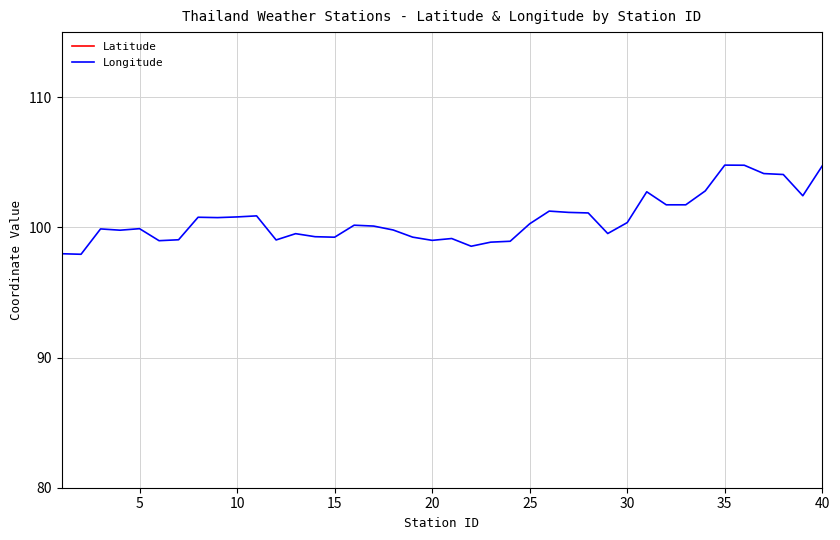

What is the minimum value for Longitude?

97.9